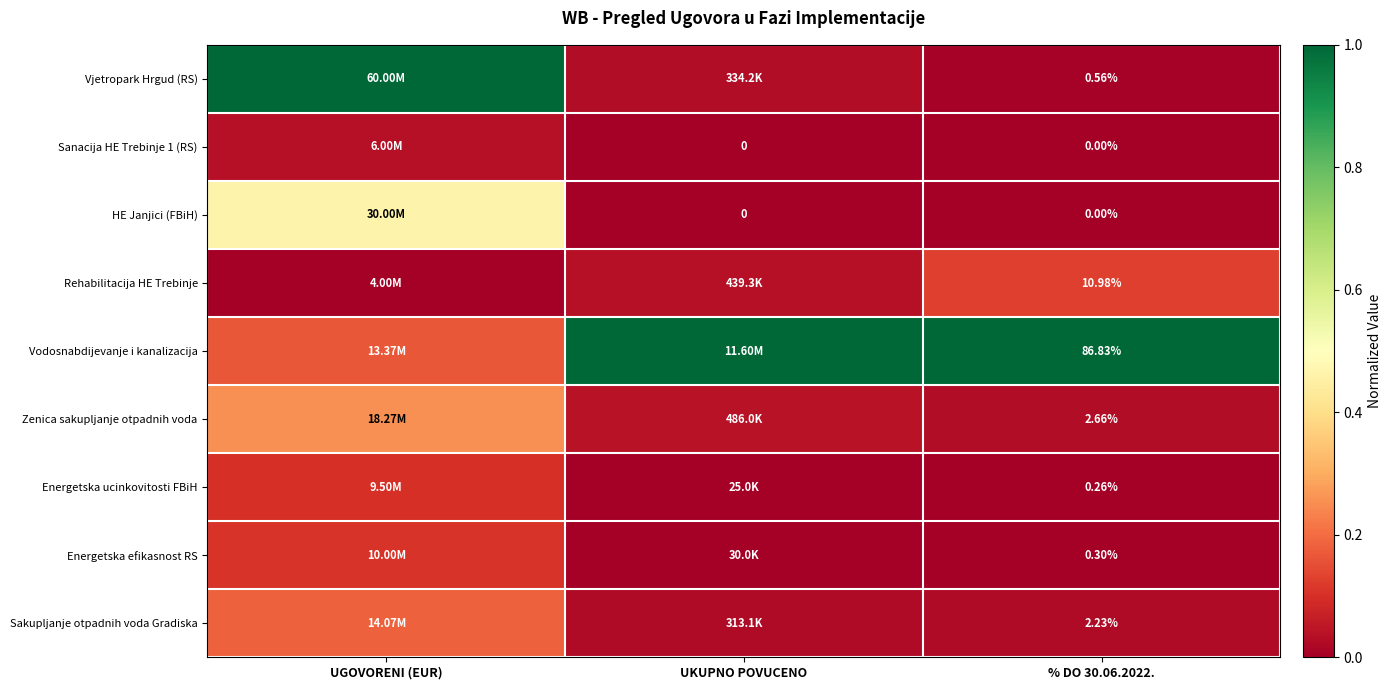

Which series has the largest range (max minus min)?

Vjetropark Hrgud (RS)